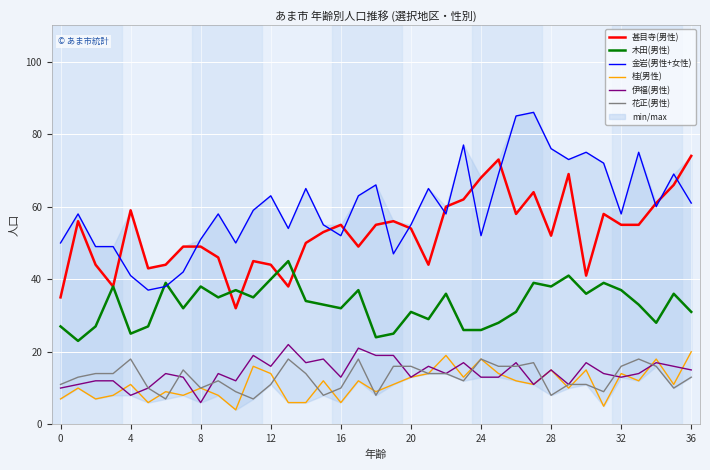

At how many categories does at least one series exceed 50?

30